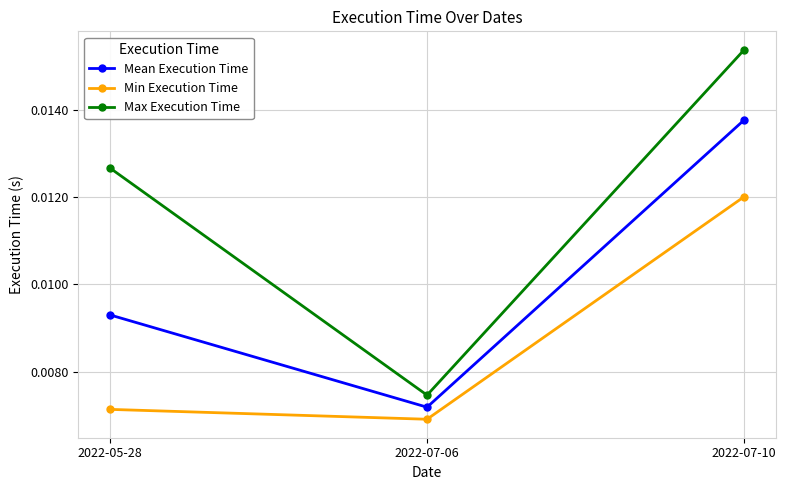

Which label corresponds to the largest value in the chart?

2022-07-10